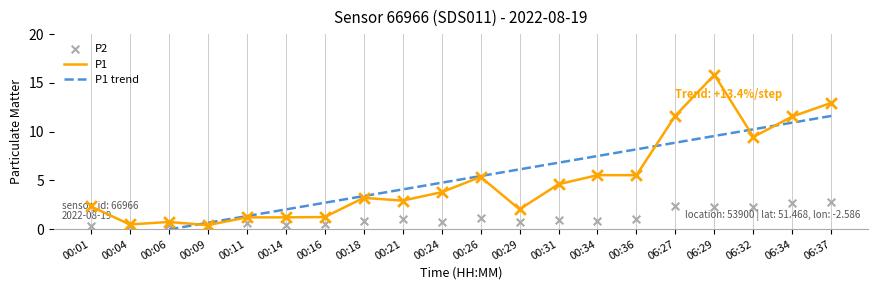

Which series contains the lowest Y value?

P1 trend